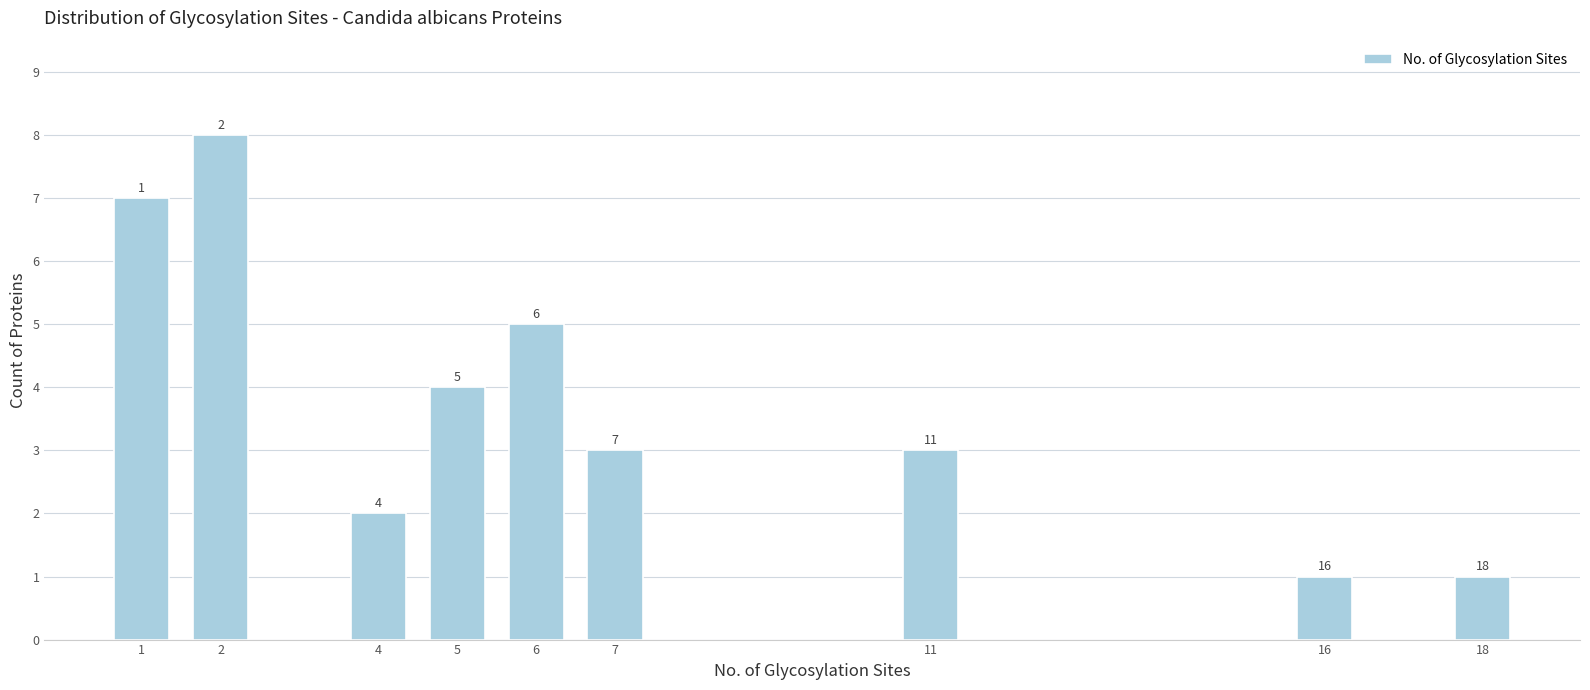

Reading left to right, transcribe all the data shown in this chart.

1=7	2=8	4=2	5=4	6=5	7=3	11=3	16=1	18=1